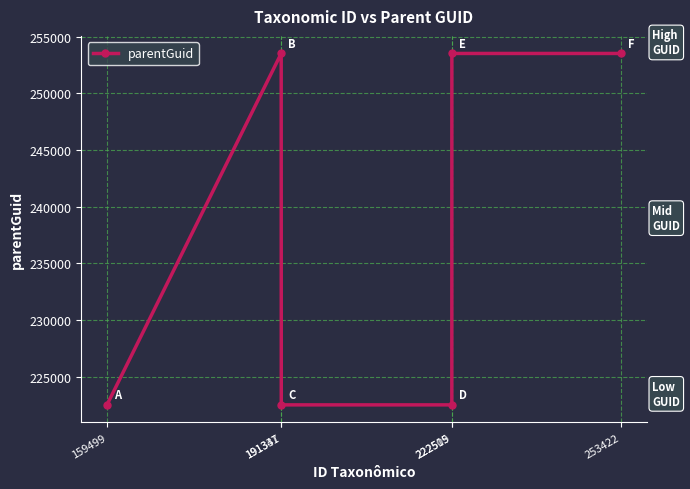

What is the maximum value shown in the chart?

253531